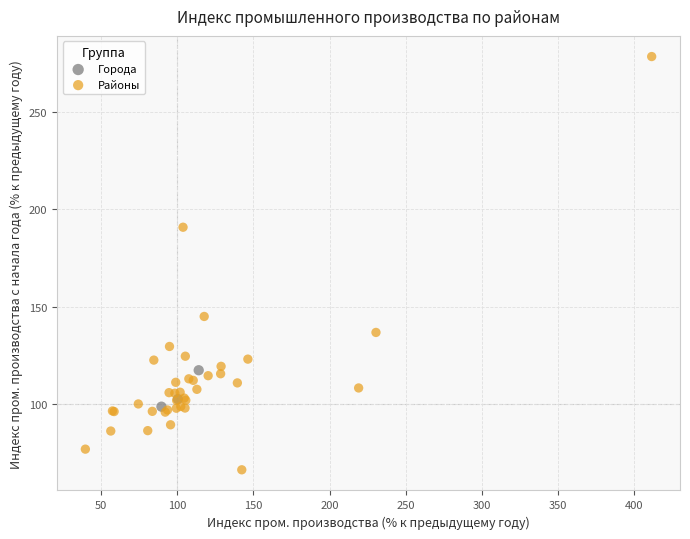

What are all the series names shown in the legend?

Города, Районы